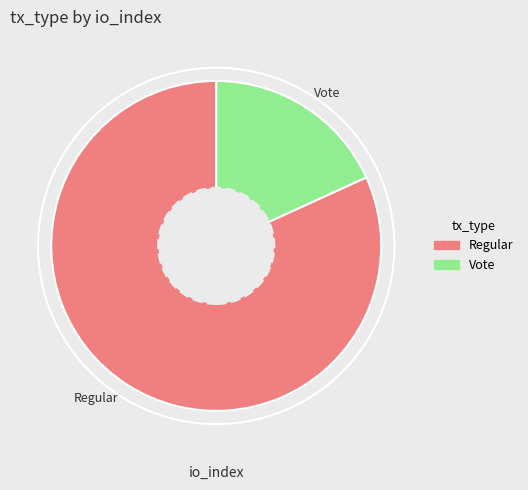

What is the largest slice in the pie chart?

Regular